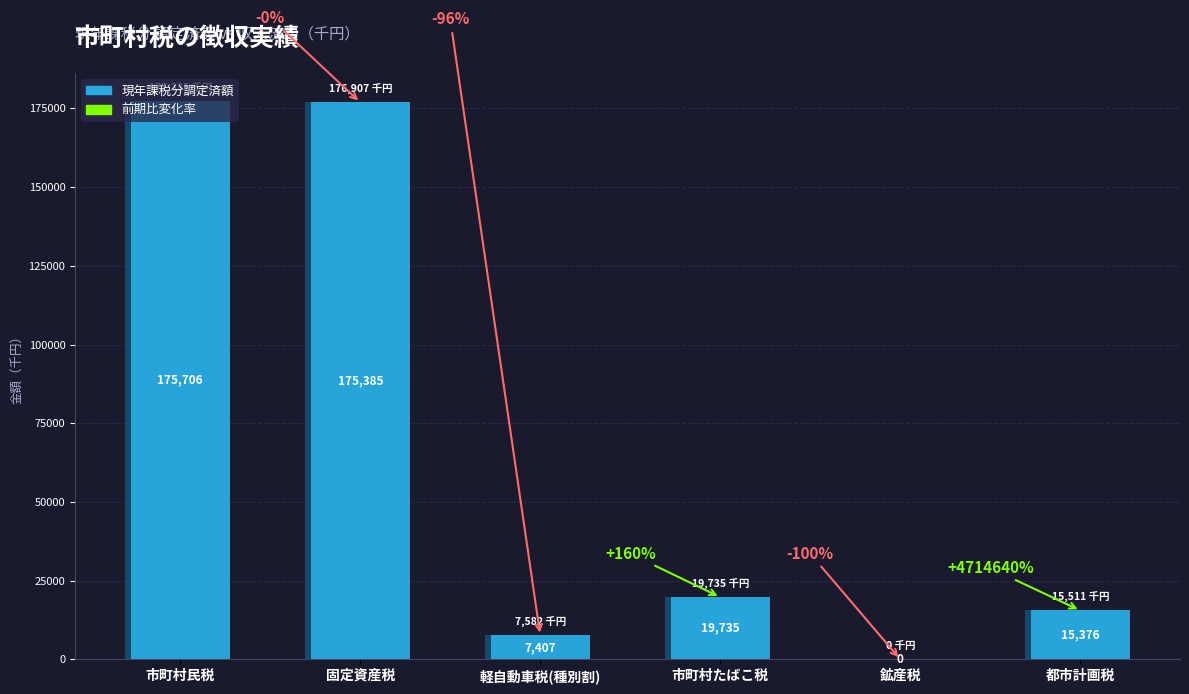

What is the ratio of the value at 市町村たばこ税 to the value at 市町村民税?

0.1